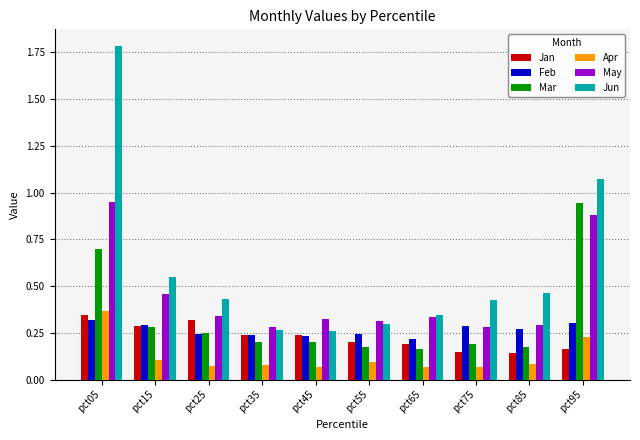

What is the total value across all series at pct05?

4.5